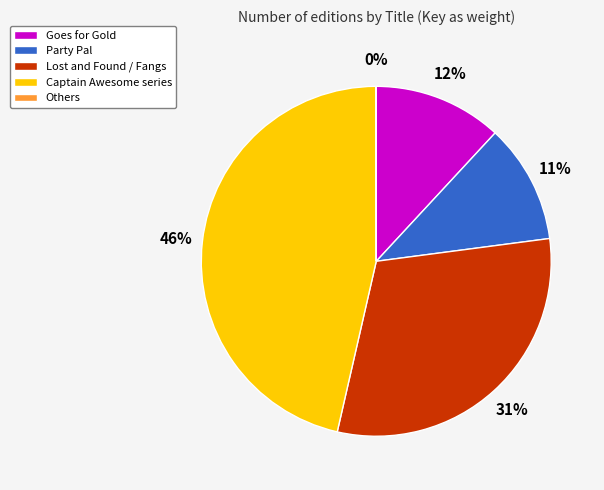

What percentage is the Goes for Gold slice, to the nearest percent?

12%